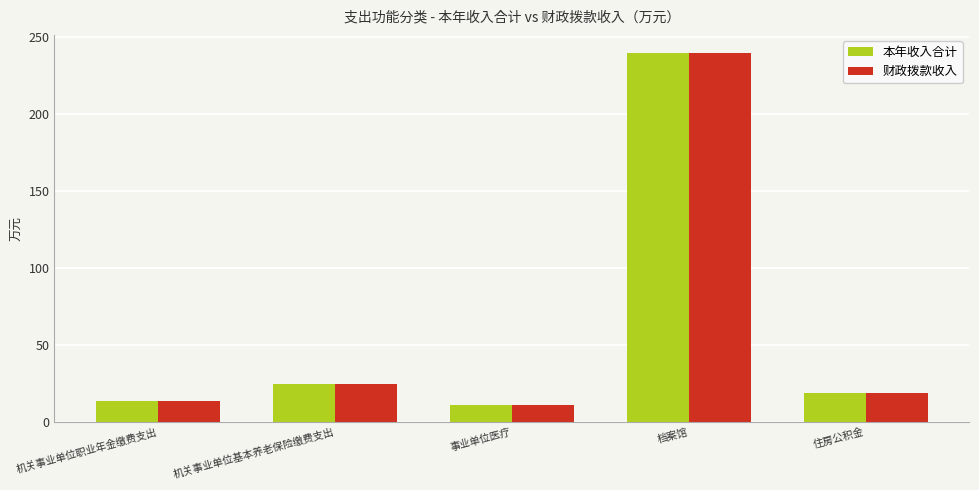

Reading right to left, extract all data points from this chart.

本年收入合计: 住房公积金=19.2	档案馆=239.2	事业单位医疗=11.1	机关事业单位基本养老保险缴费支出=24.9	机关事业单位职业年金缴费支出=14.0
财政拨款收入: 住房公积金=19.2	档案馆=239.2	事业单位医疗=11.1	机关事业单位基本养老保险缴费支出=24.9	机关事业单位职业年金缴费支出=14.0